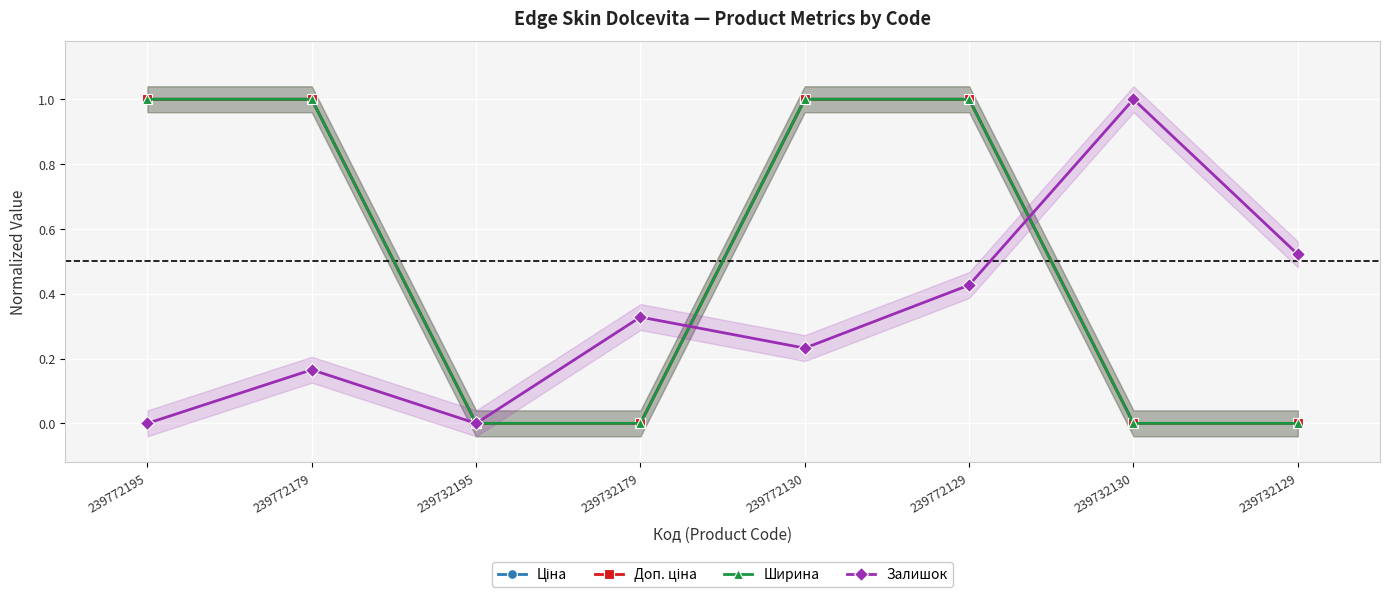

What is the label of the 3rd point from the left?

239732195